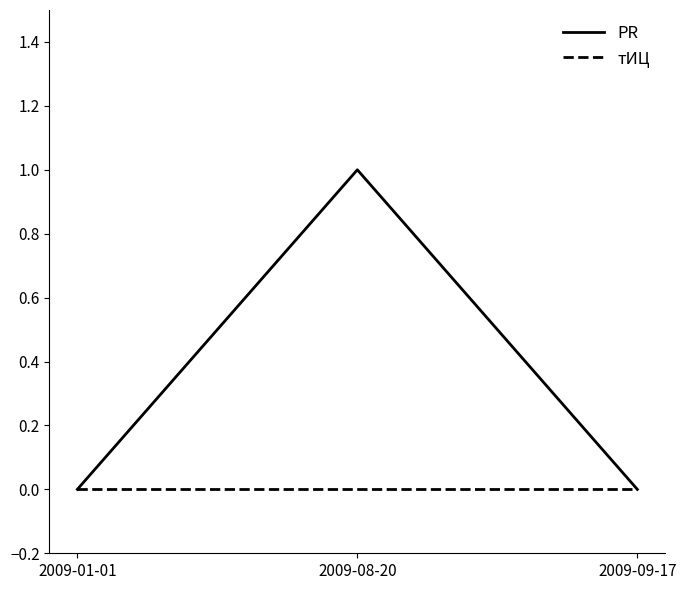

Rank the series by their maximum value, from highest to lowest.

PR, тИЦ